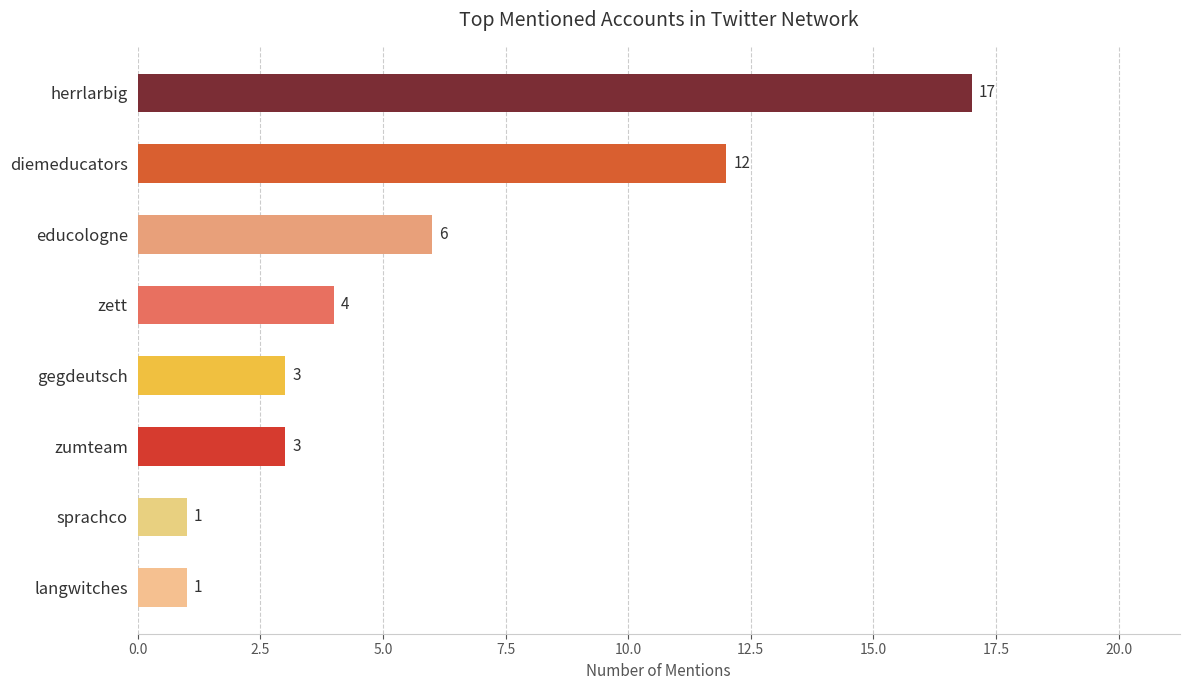

What is the change in value from zett to educologne?

+2